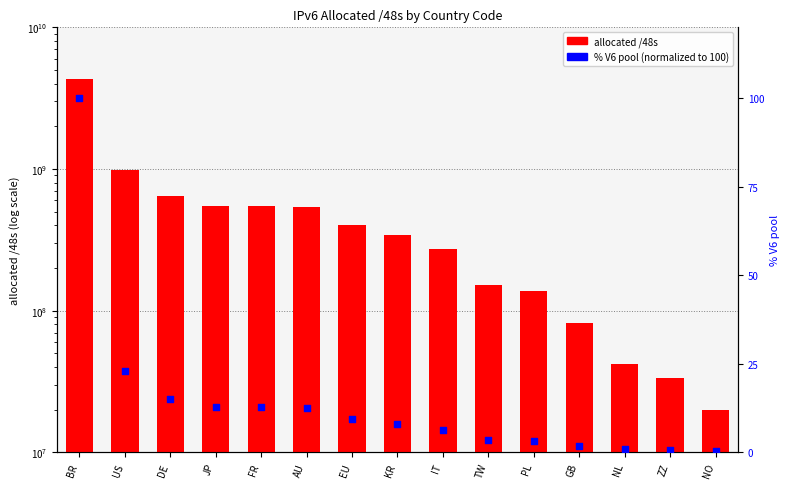

Which series contains the lowest Y value?

% V6 pool (normalized)